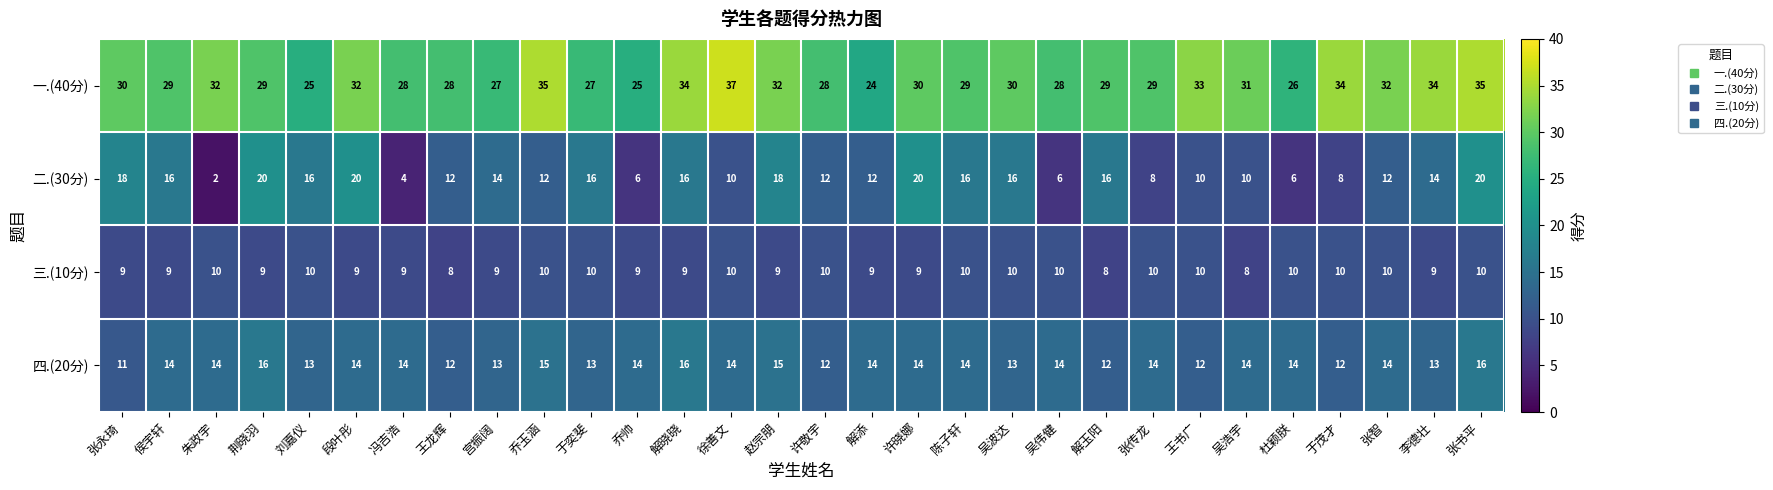

What is the difference between the maximum and minimum values in the 四.(20分) series?

5